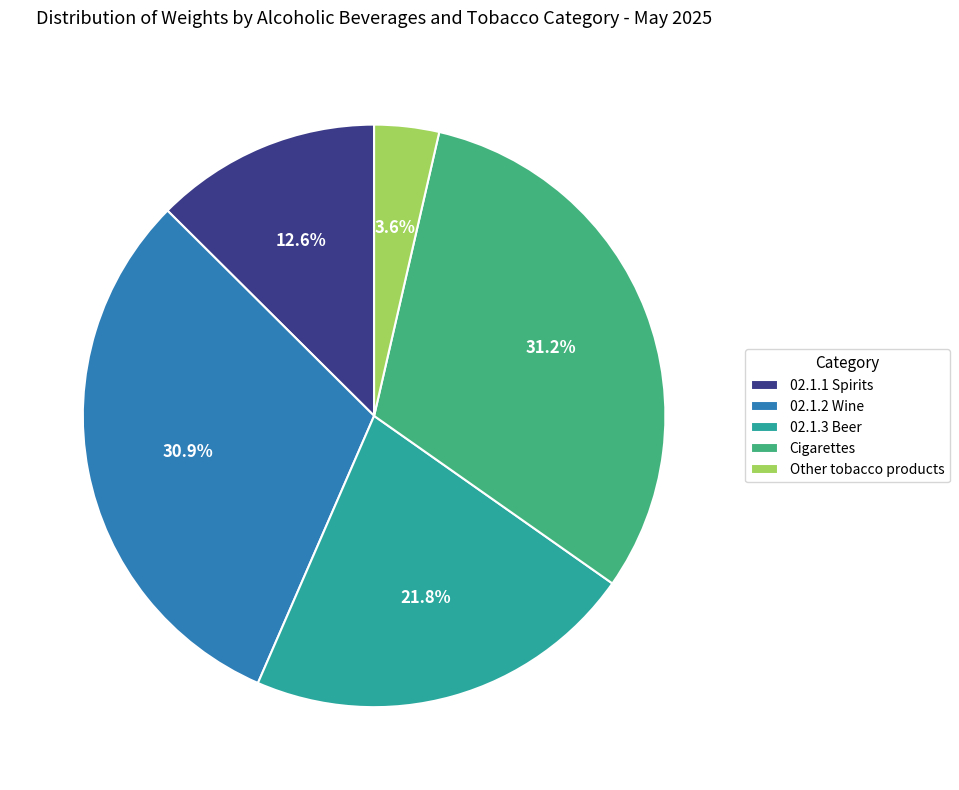

To the nearest percent, what is the difference between the 02.1.1 Spirits and 02.1.2 Wine slice percentages?

18%